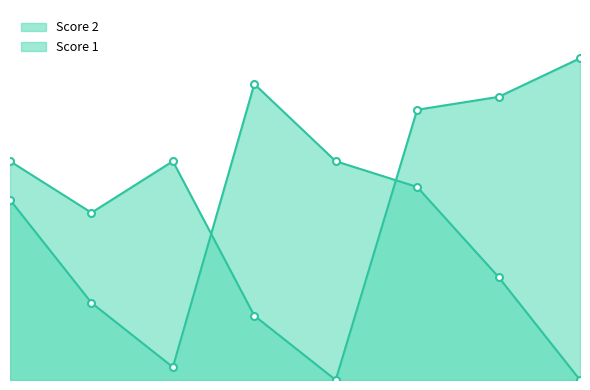

Rank the categories by Score 2 value from lowest to highest.

8, 3, 2, 7, 1, 6, 5, 4